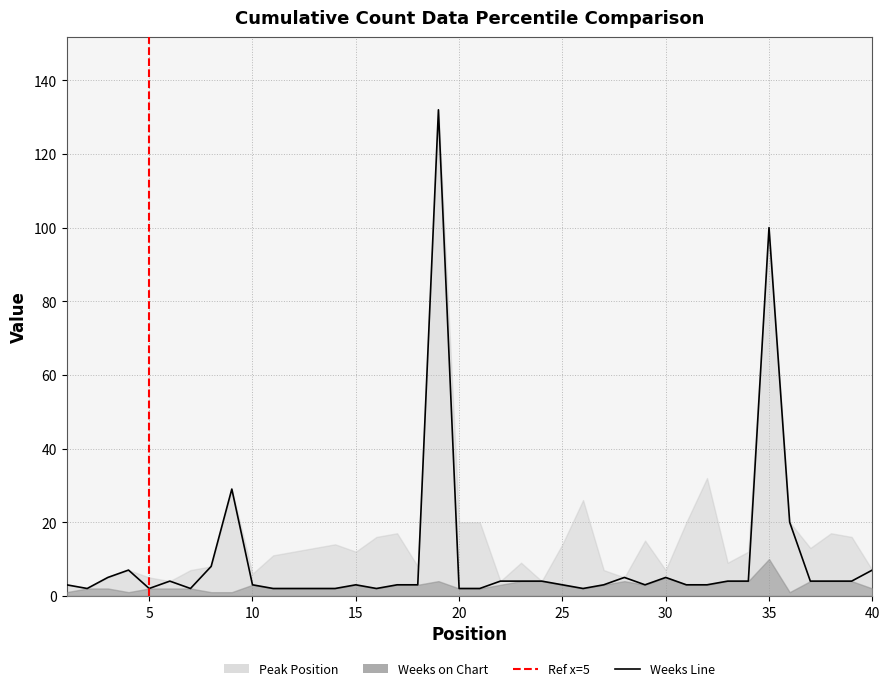

What is the greatest value displayed?

132